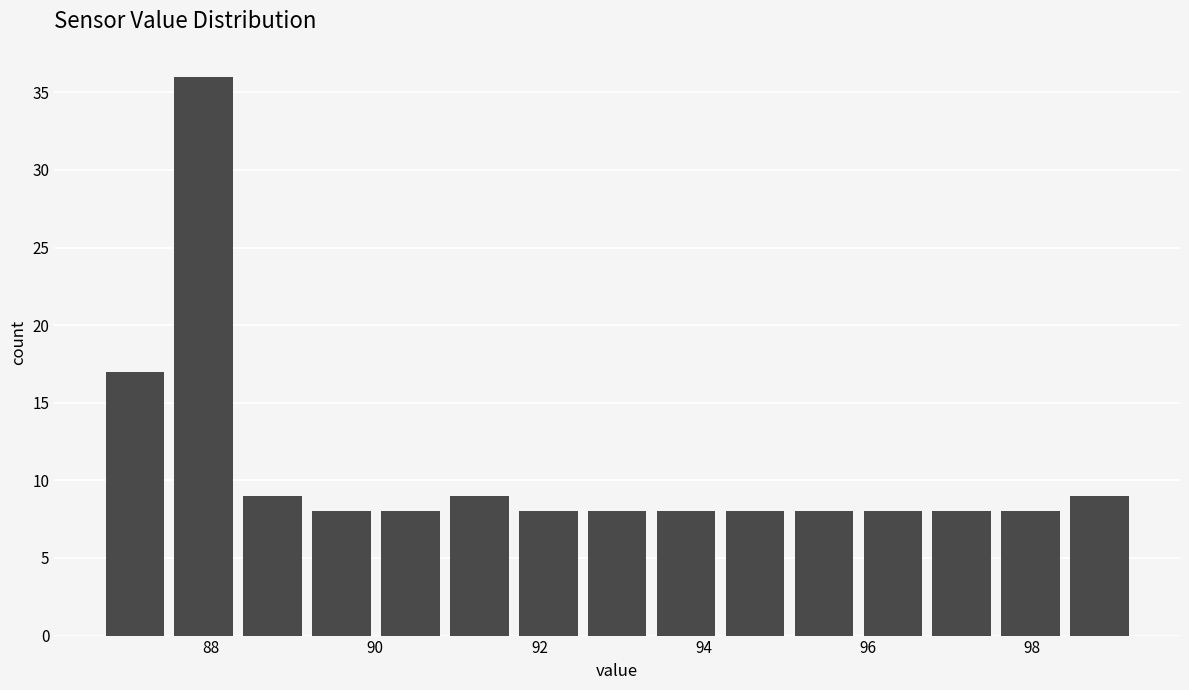

Over which range of the x-axis is the bar tallest?

87.6 to 88.4